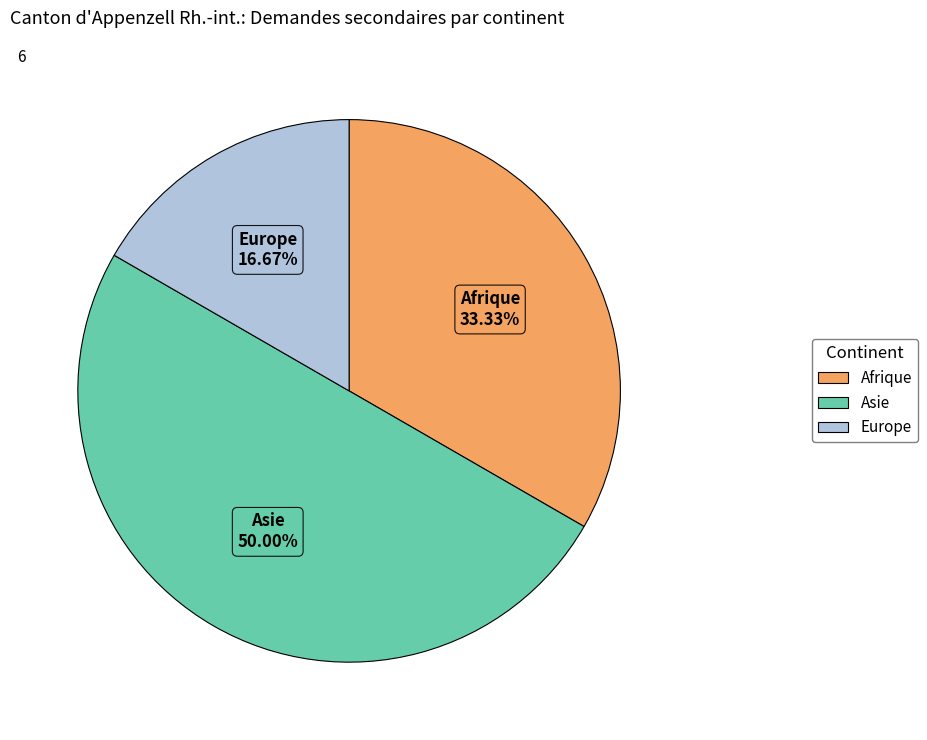

Combined, do Europe and Asie account for over 50%?

Yes